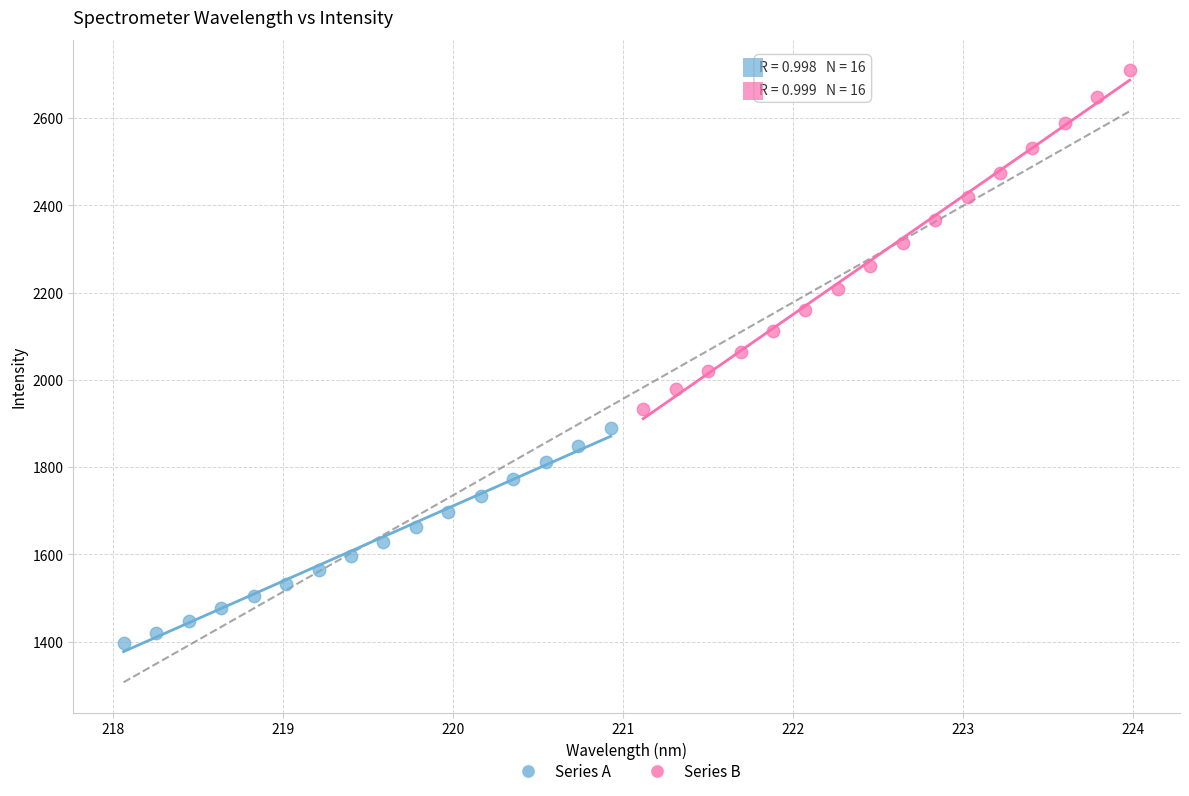

Which series contains the highest Y value?

Series B